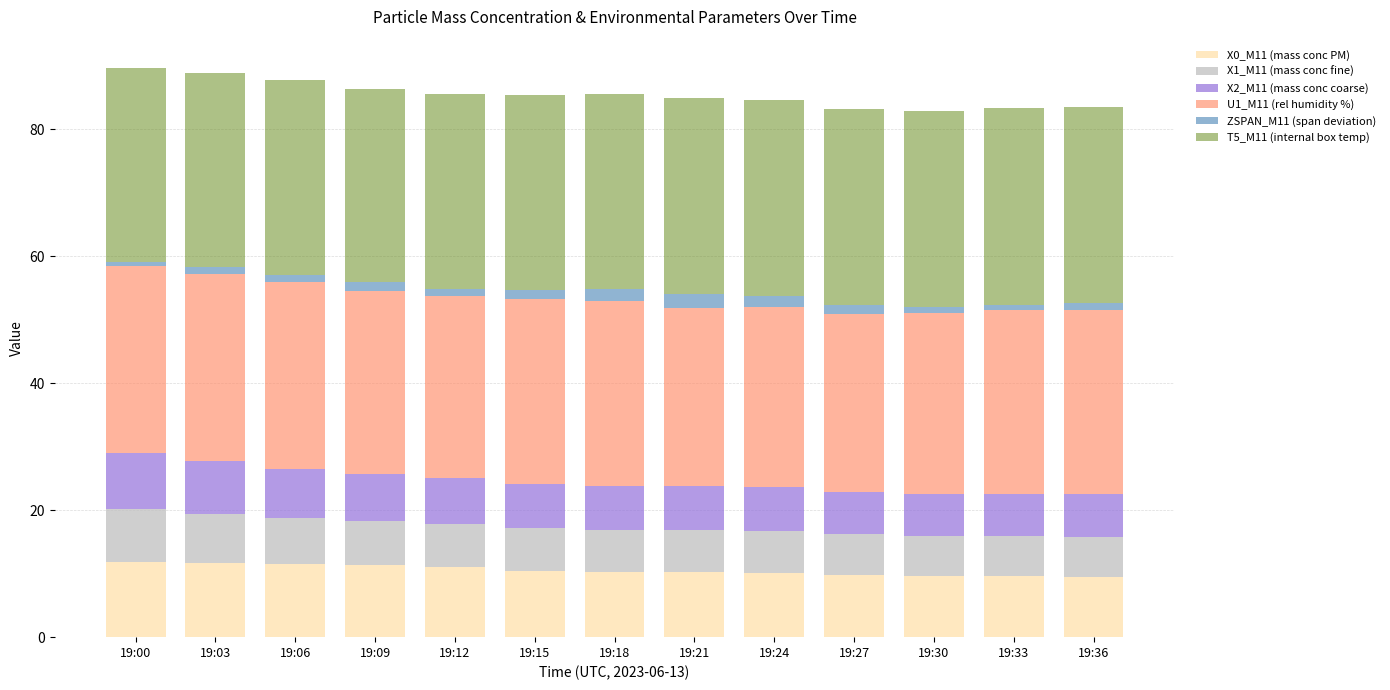

The value of X0_M11 (mass conc PM) at 19:18 is 14.9. True or false?

False